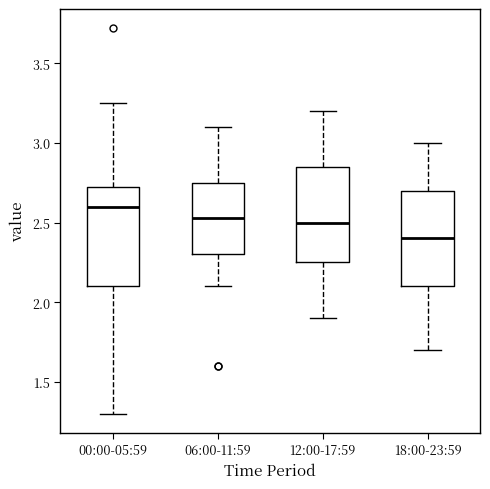

Where does the median line of the box for 00:00-05:59 sit on the y-axis? The values are not printed on the chart, so give them approximately, as read against the axis.

2.60